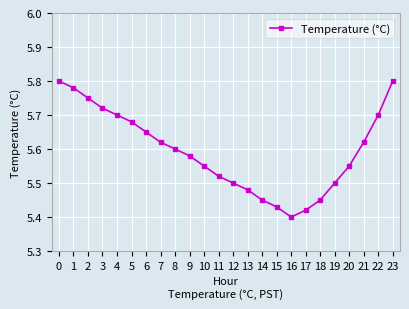

What is the difference between the maximum and second lowest values?

0.4